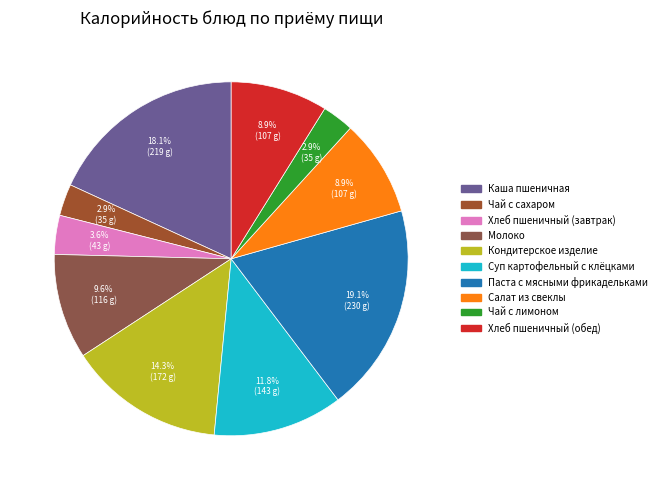

Approximately how many times larger is the value at Каша пшеничная compared to Кондитерское изделие?

1.3